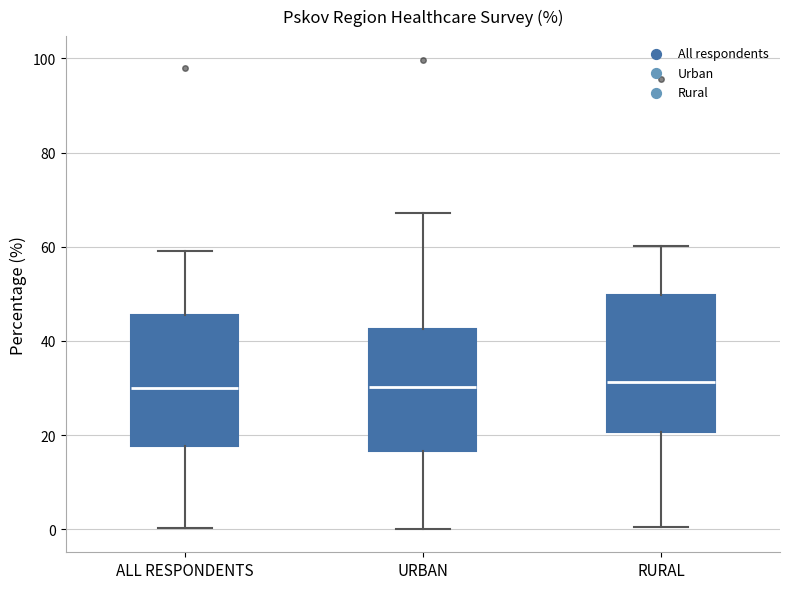

Where does the upper whisker of the box for ALL RESPONDENTS end on the y-axis? The values are not printed on the chart, so give them approximately, as read against the axis.

60